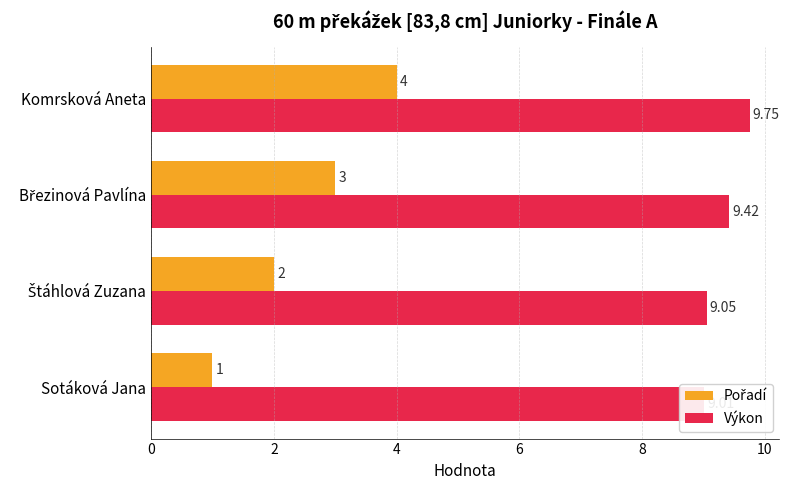

Reading right to left, transcribe all the data shown in this chart.

Pořadí: 4.0	3.0	2.0	1.0
Výkon: 9.8	9.4	9.1	9.0